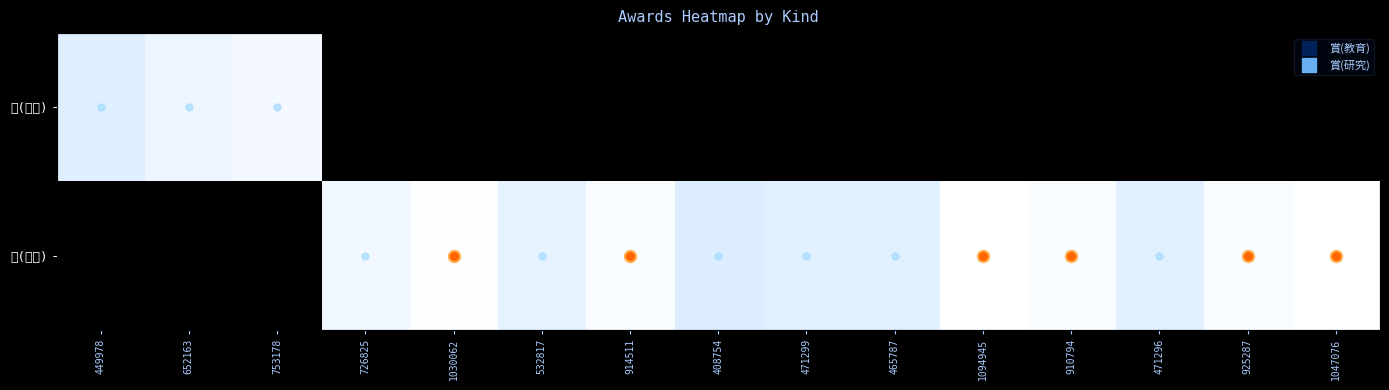

Is it true that 賞(研究) equals 9.0 at 753178?

False